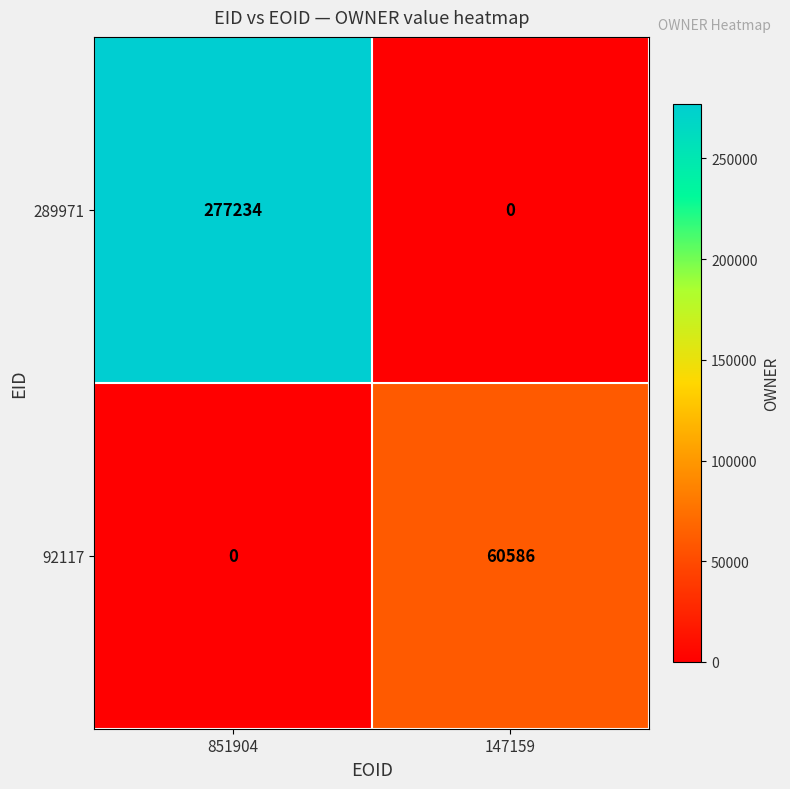

What is the spread (max minus min) of values at 147159?

60586